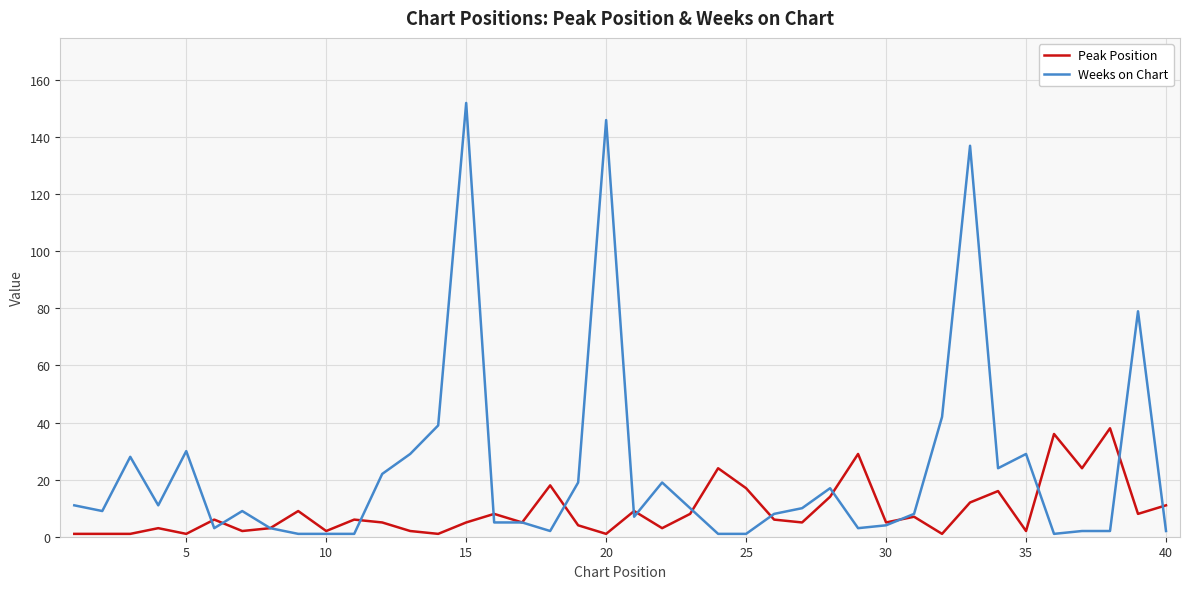

Count the number of categories in the chart.

40